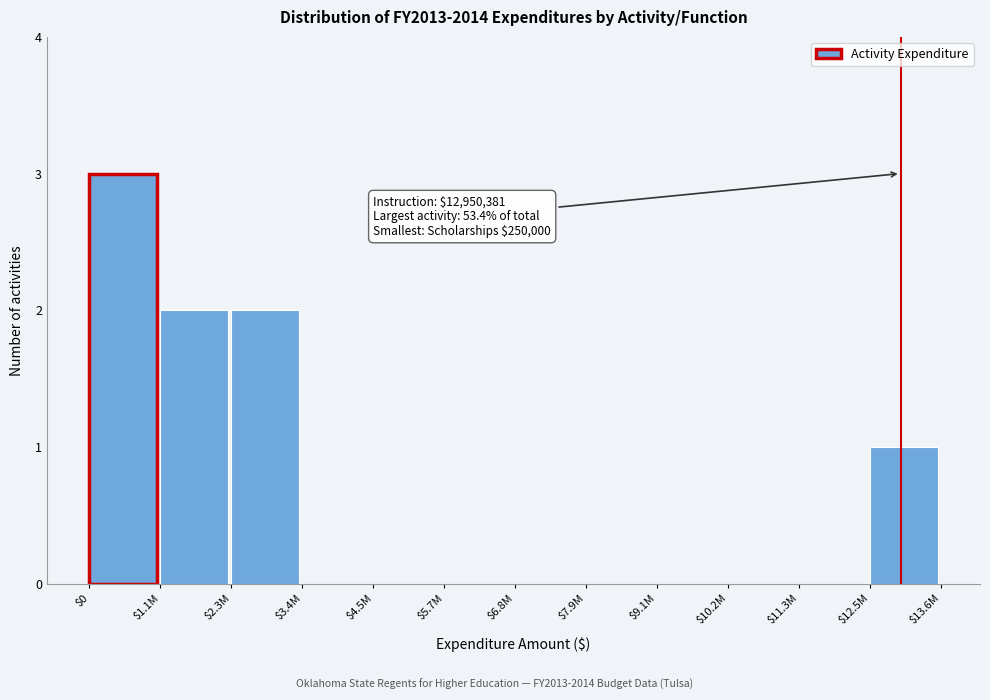

What is the maximum value shown in the chart?

3